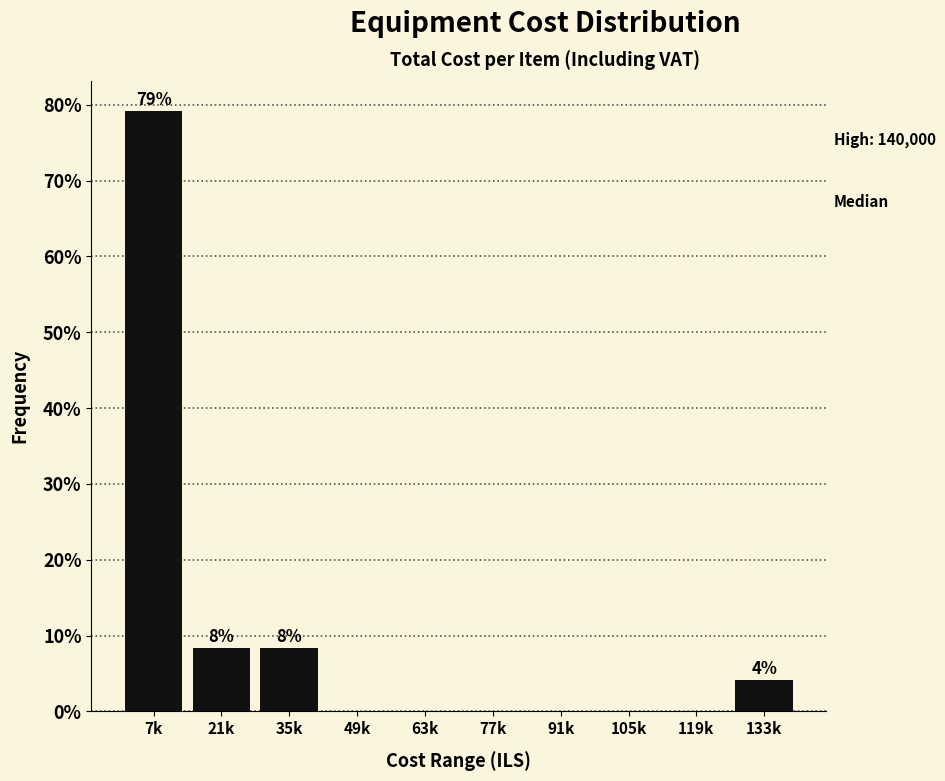

Reading left to right, what are all the values shown in this chart?

7k=79.2	21k=8.3	35k=8.3	49k=0.0	63k=0.0	77k=0.0	91k=0.0	105k=0.0	119k=0.0	133k=4.2